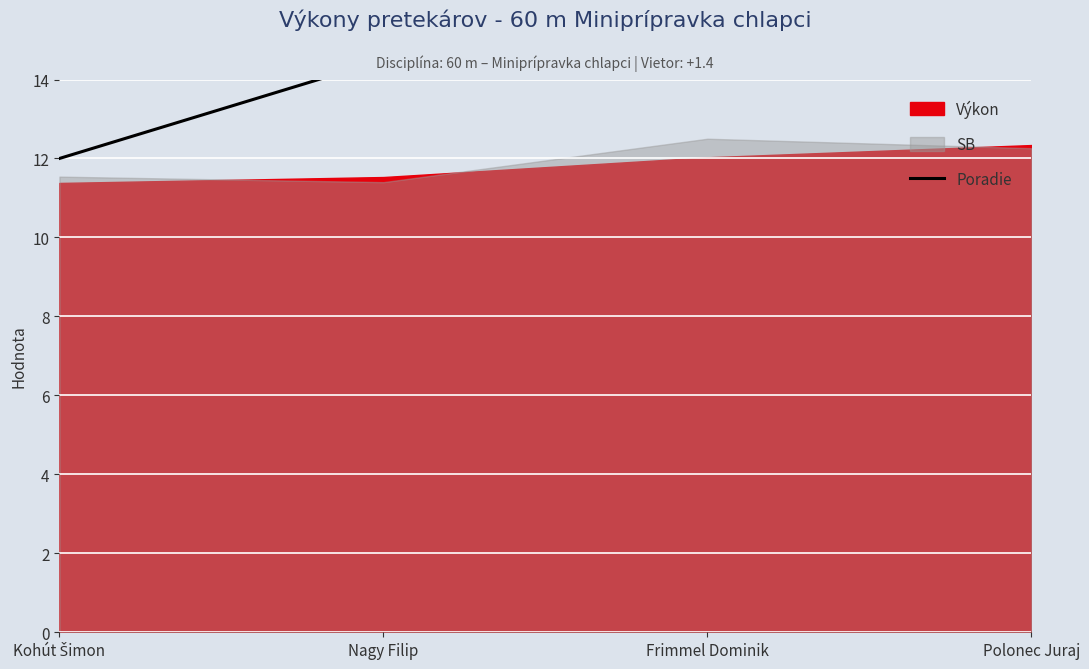

What is the label of the 1st point from the right?

Polonec Juraj